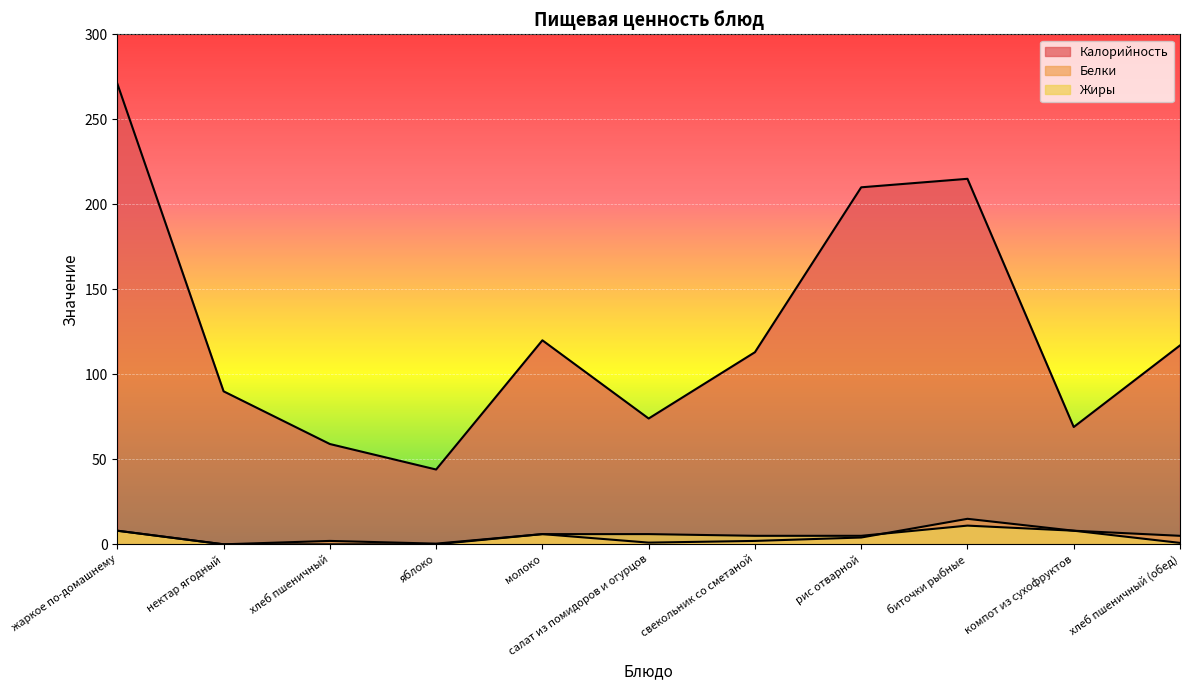

Reading left to right, transcribe all the data shown in this chart.

Калорийность: жаркое по-домашнему=271.0	нектар ягодный=90.0	хлеб пшеничный=59.0	яблоко=44.0	молоко=120.0	салат из помидоров и огурцов=74.0	свекольник со сметаной=113.0	рис отварной=210.0	биточки рыбные=215.0	компот из сухофруктов=69.0	хлеб пшеничный (обед)=117.0
Белки: жаркое по-домашнему=8.0	нектар ягодный=0.0	хлеб пшеничный=2.0	яблоко=0.4	молоко=6.0	салат из помидоров и огурцов=1.0	свекольник со сметаной=2.0	рис отварной=4.0	биточки рыбные=15.0	компот из сухофруктов=8.0	хлеб пшеничный (обед)=5.0
Жиры: жаркое по-домашнему=8.0	нектар ягодный=0.0	хлеб пшеничный=0.0	яблоко=0.0	молоко=6.0	салат из помидоров и огурцов=6.0	свекольник со сметаной=5.0	рис отварной=5.0	биточки рыбные=11.0	компот из сухофруктов=8.0	хлеб пшеничный (обед)=0.8